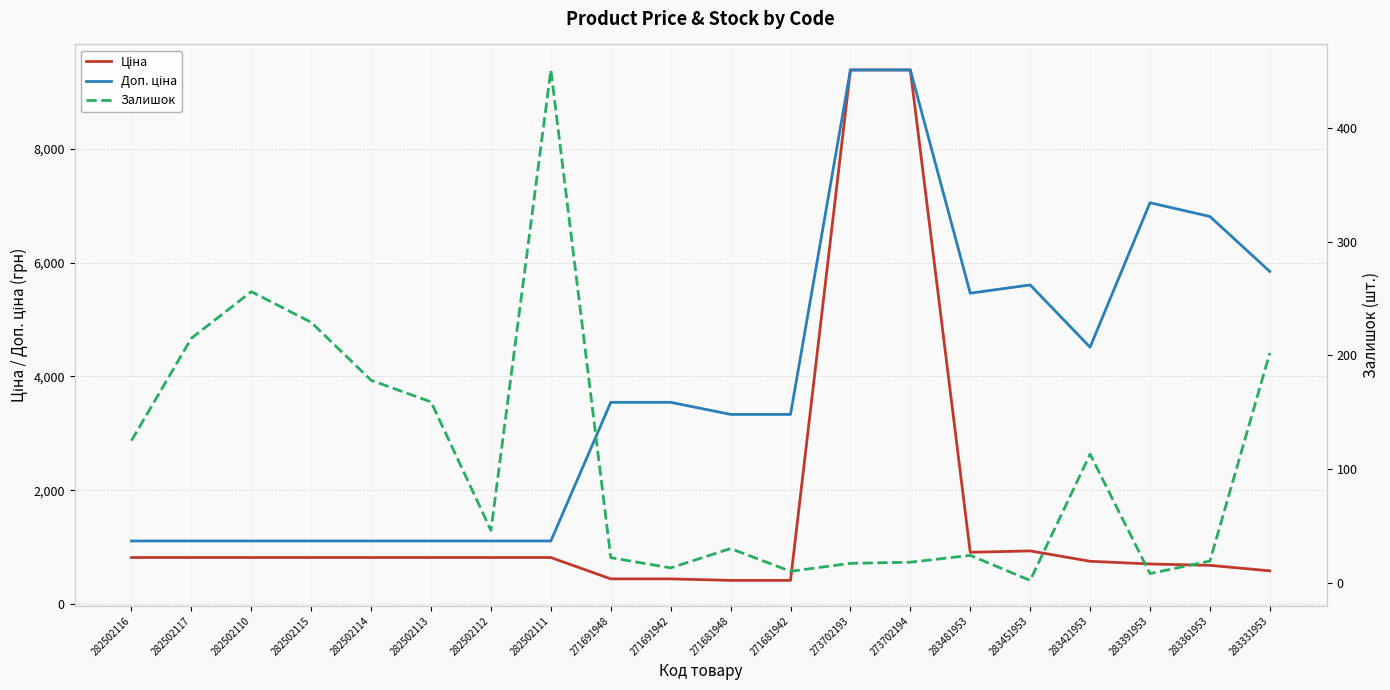

Is this an area chart (filled region under the line)?

No